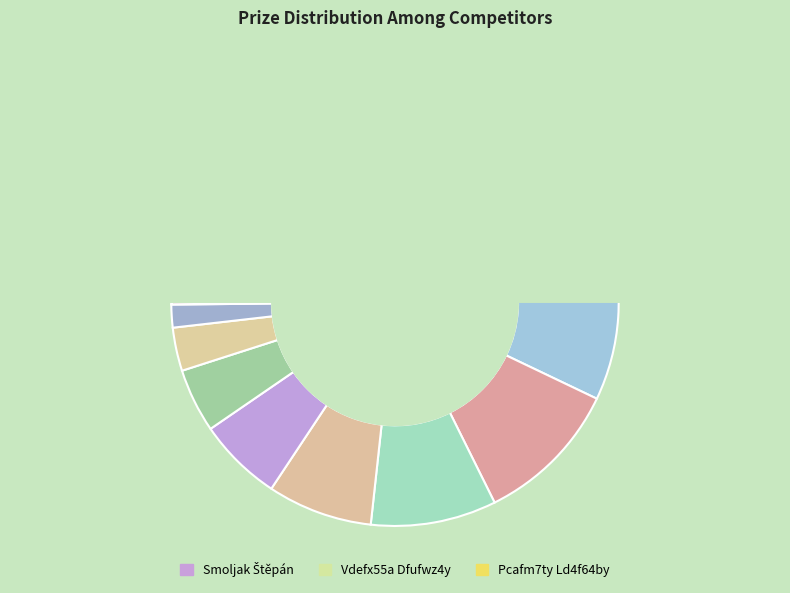

Combined, do Bednář Matěj and Š24f22gy V24e5drq account for over 50%?

No